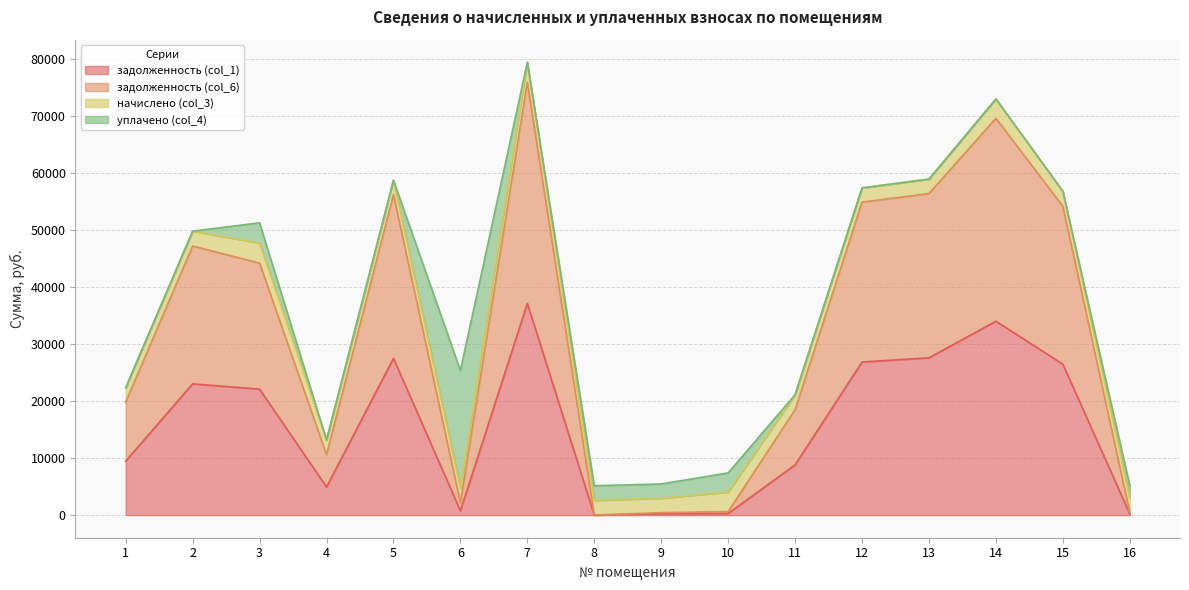

What is the spread (max minus min) of values at 4?

5678.1